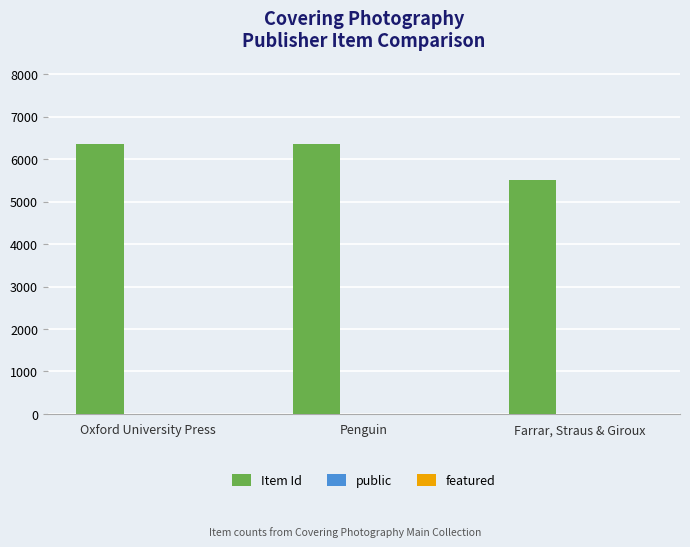

What is the maximum value shown in the chart?

6358